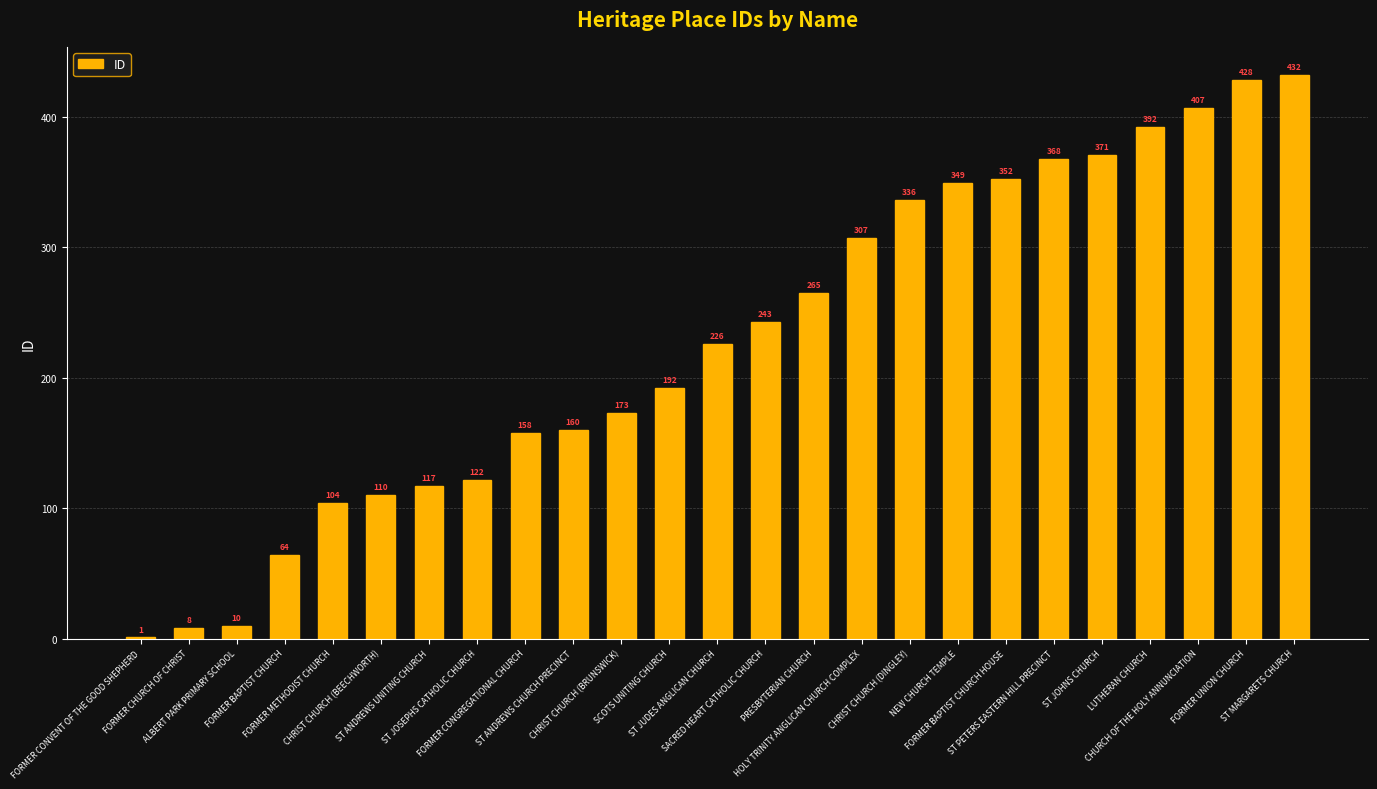

Between ALBERT PARK PRIMARY SCHOOL and HOLY TRINITY ANGLICAN CHURCH COMPLEX, which is larger?

HOLY TRINITY ANGLICAN CHURCH COMPLEX